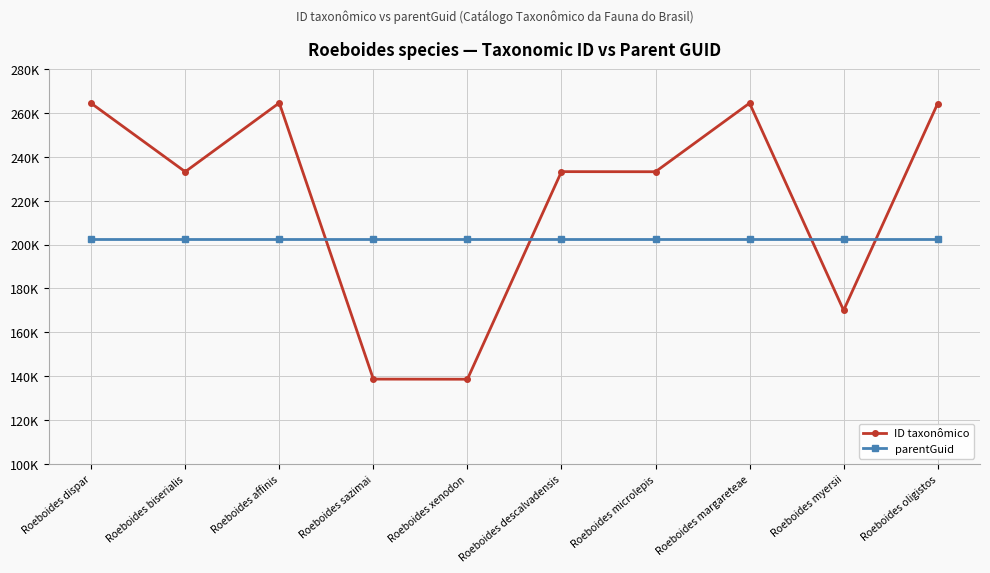

What is the label of the 7th point from the right?

Roeboides sazimai